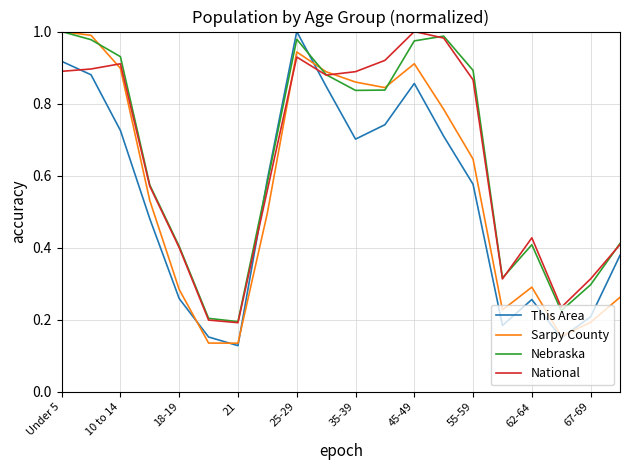

How many intersections are there between National and This Area?

3